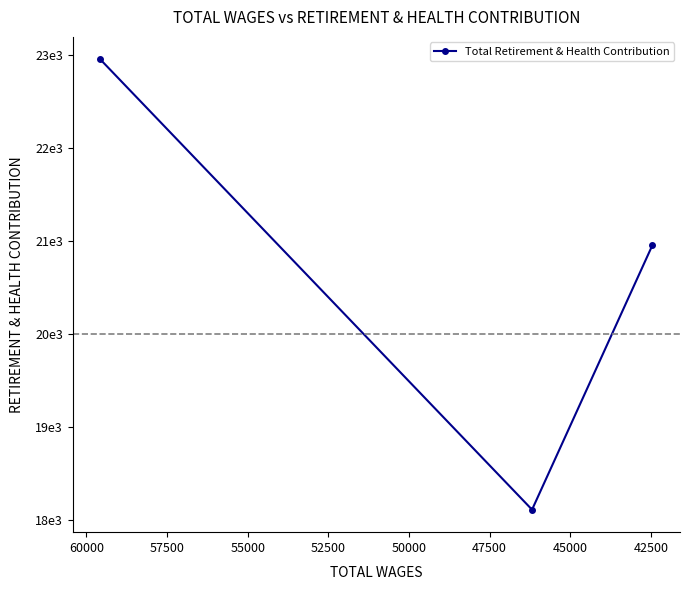

How many data points are less than 20953?

1